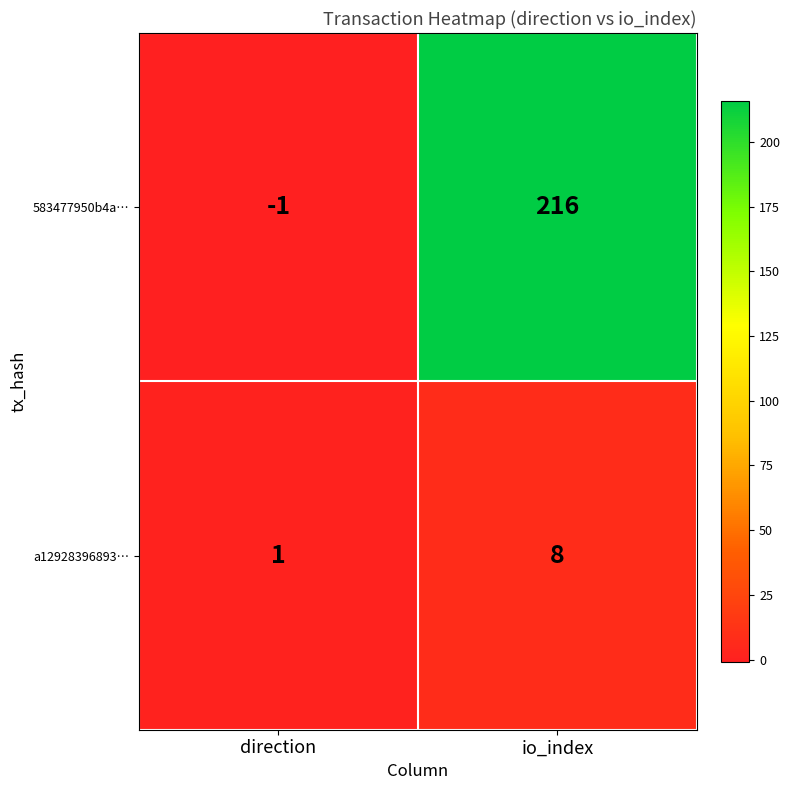

How many values in the 583477950b4a… series are below 216?

1